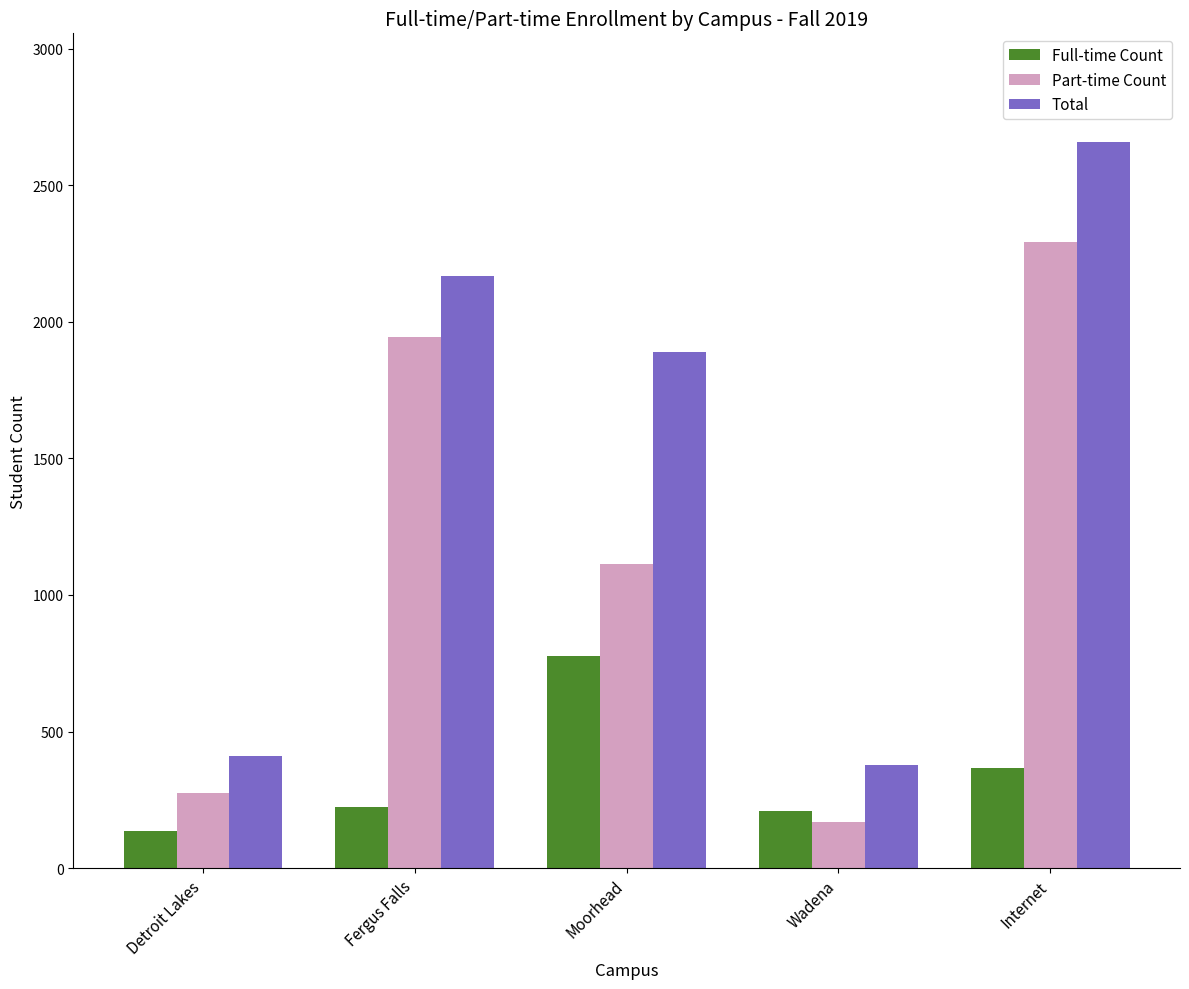

How many values in the Total series are below 1888?

2